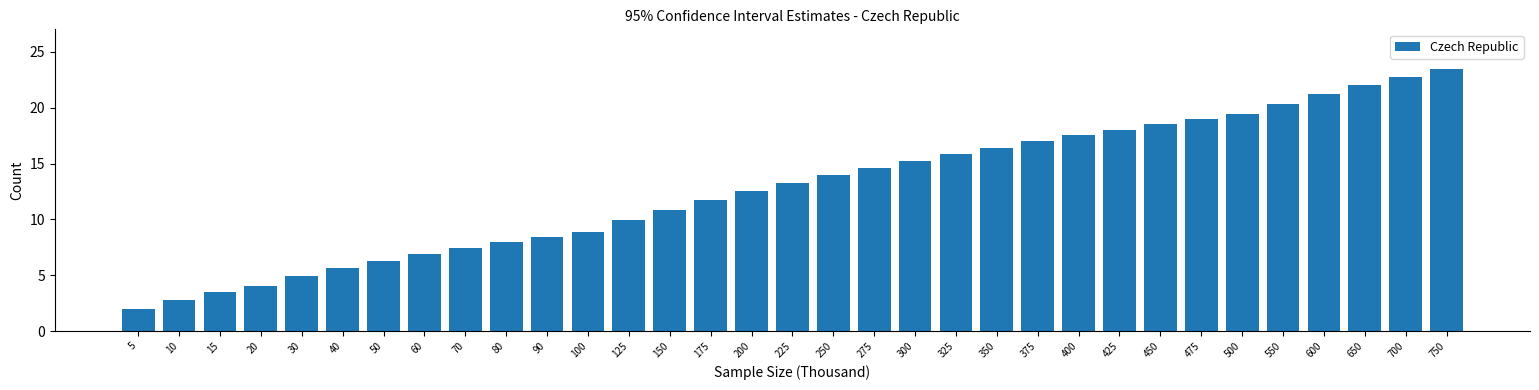

The value at 90 is 8.5. True or false?

True